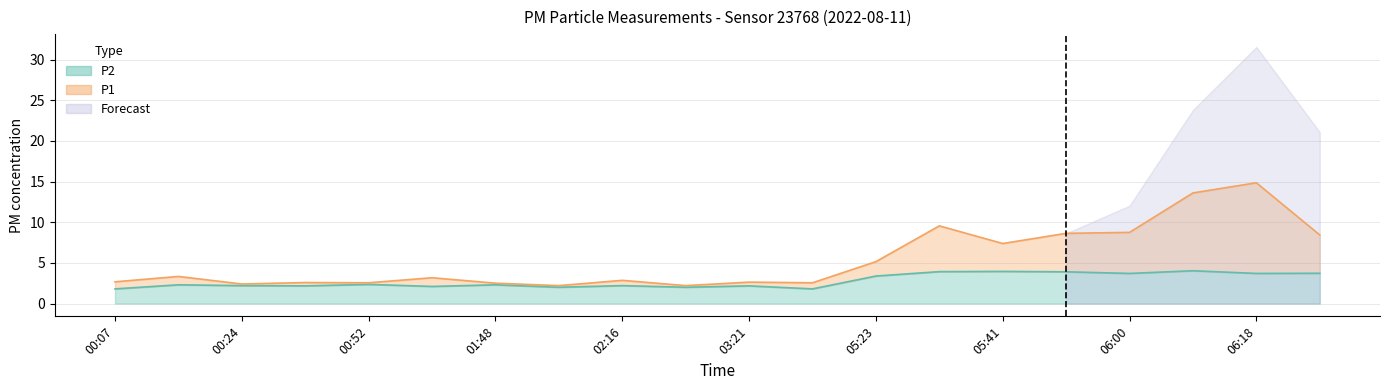

In P1, how many points are higher than both neighbors (excluding endpoints)?

7